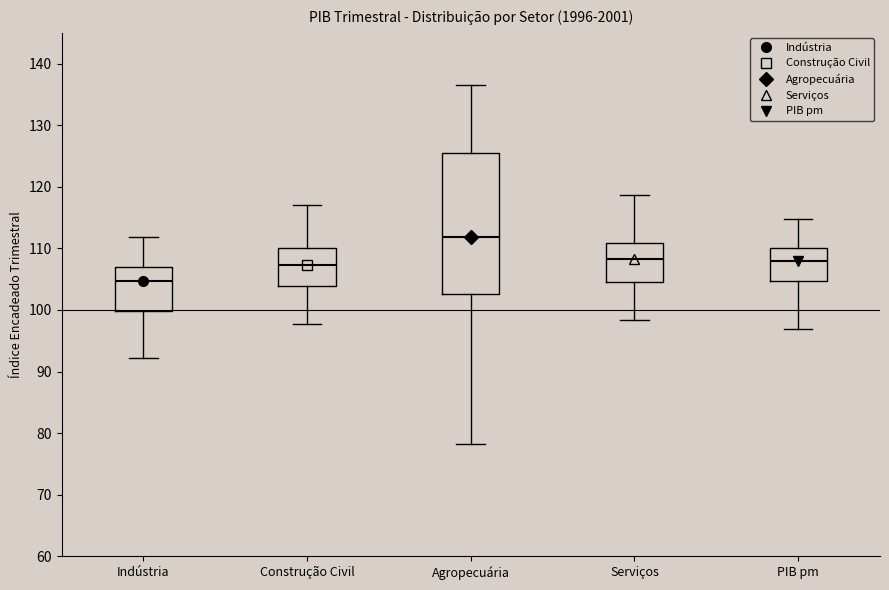

Which box's median line is the highest?

Agropecuária